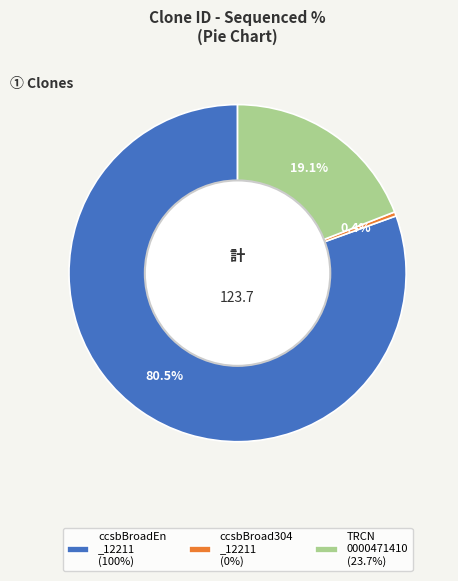

Count the number of slices in the pie.

3